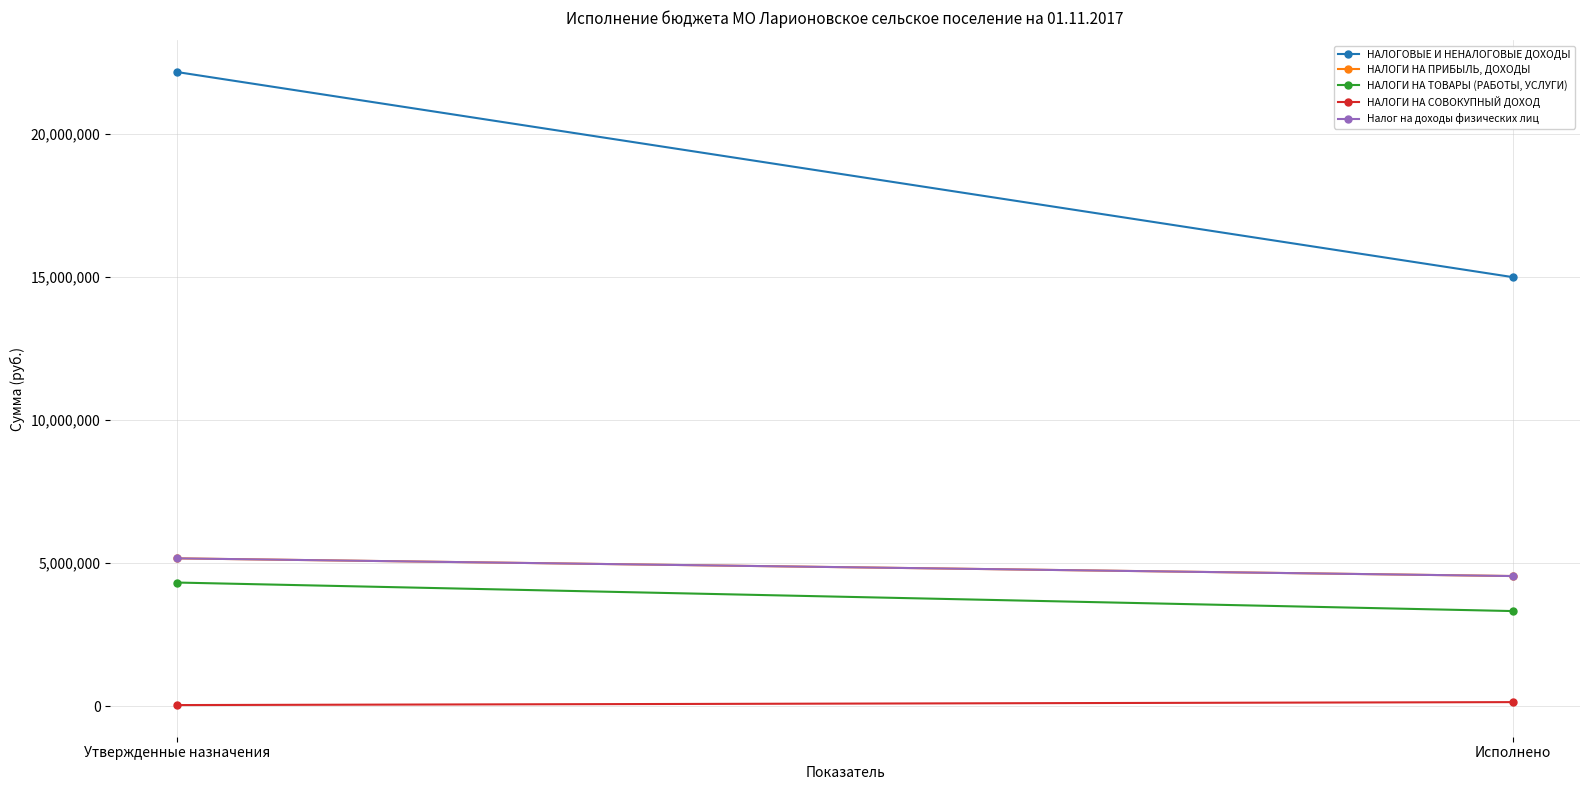

What is the sum of all НАЛОГОВЫЕ И НЕНАЛОГОВЫЕ ДОХОДЫ values?

37178929.0